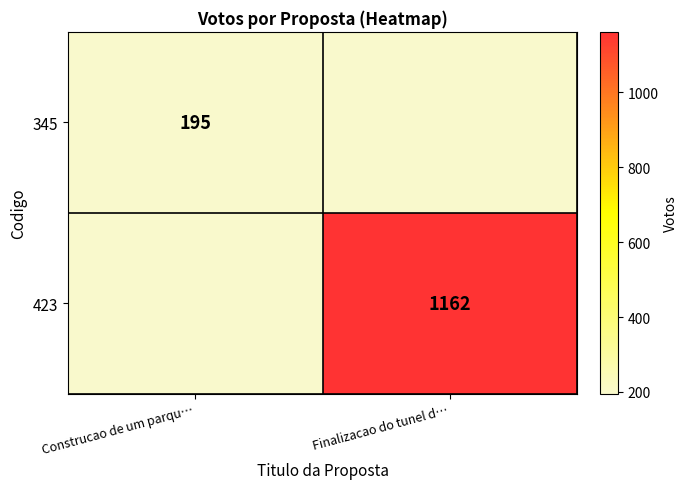

The value of 345 at Construcao de um parqu… is 116. True or false?

False